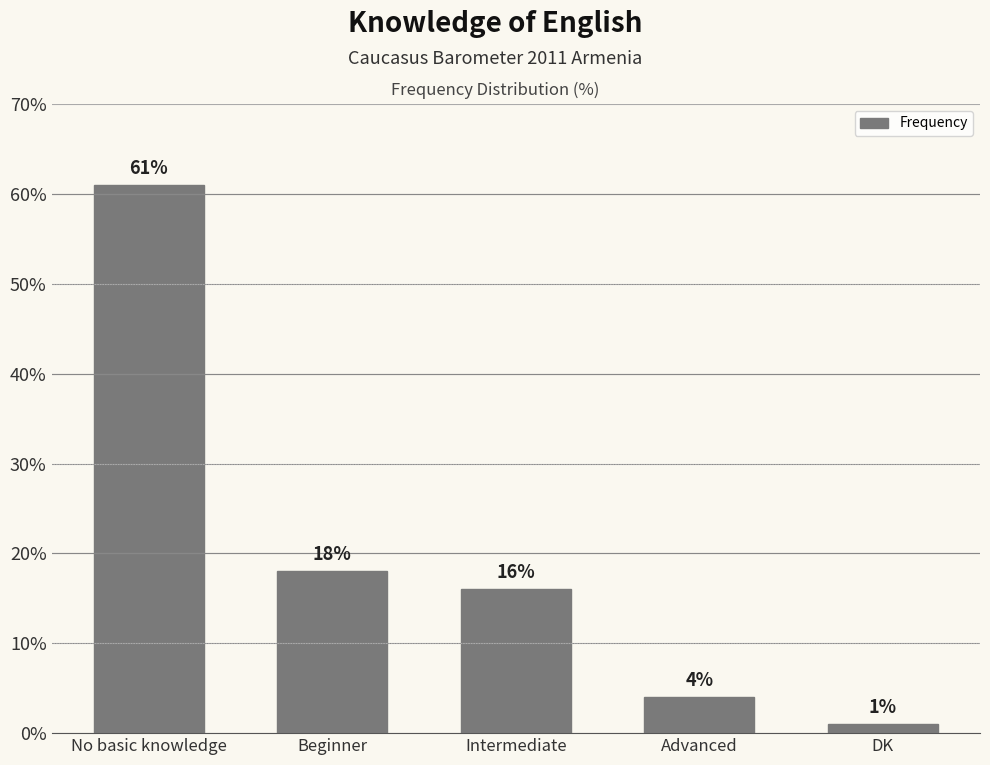

What is the difference between the values at Advanced and Intermediate?

12